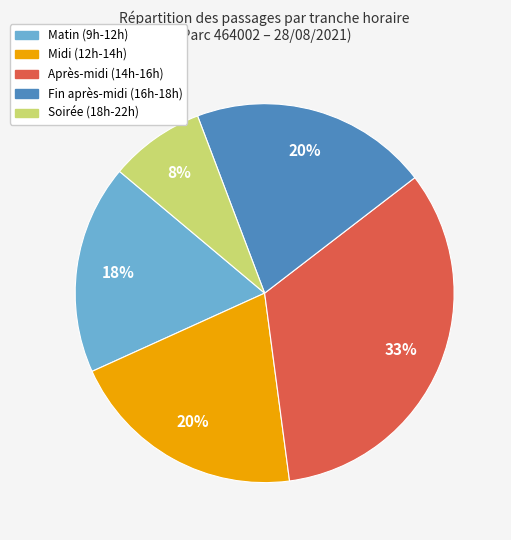

To the nearest percent, what is the difference between the largest and smallest slice percentages?

25%